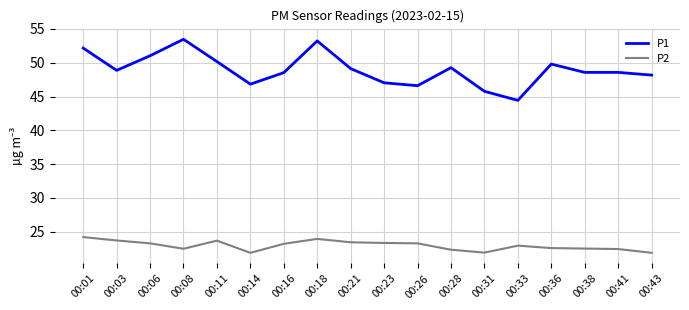

What is the lowest value of the P1 series?

44.4